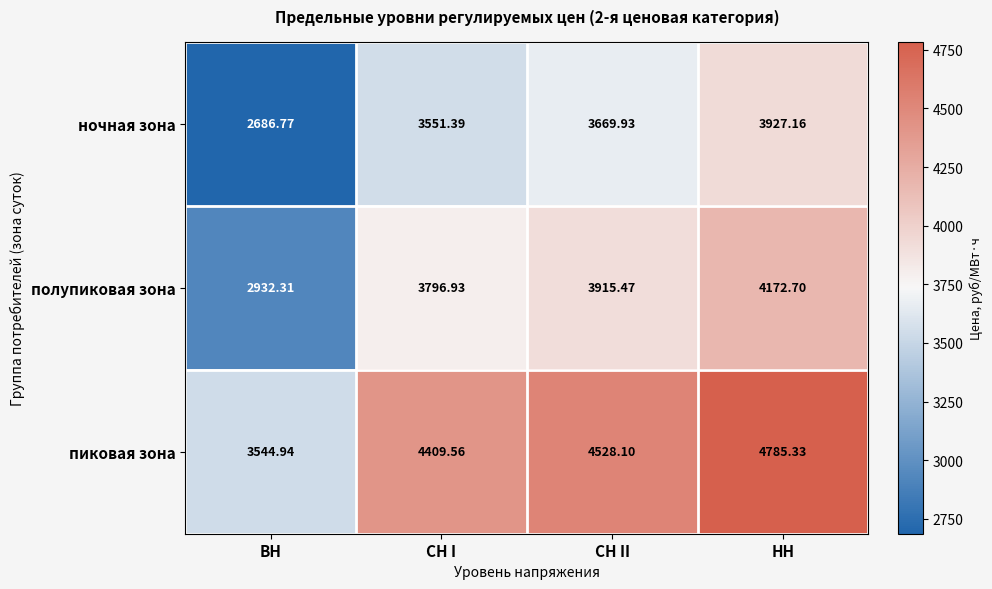

At which category does the chart reach its peak across all series?

НН